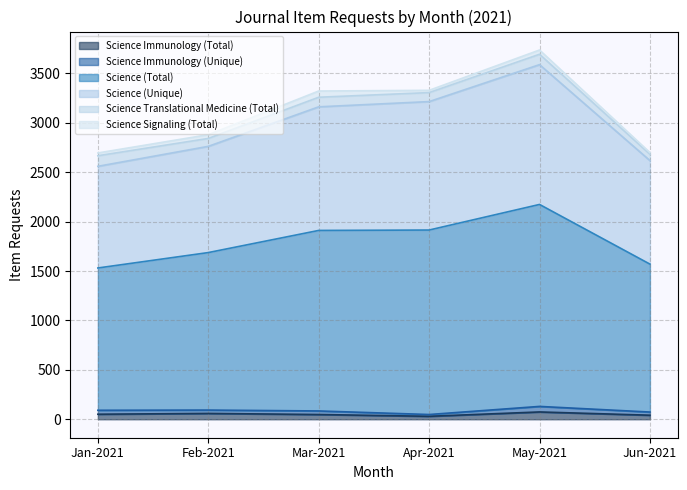

The Science Immunology (Total) series shows 30 at Apr-2021. True or false?

True